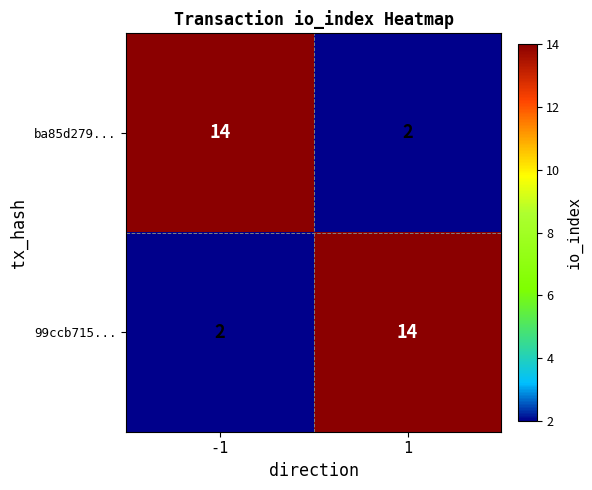

What is the total value across all series at 1?

16